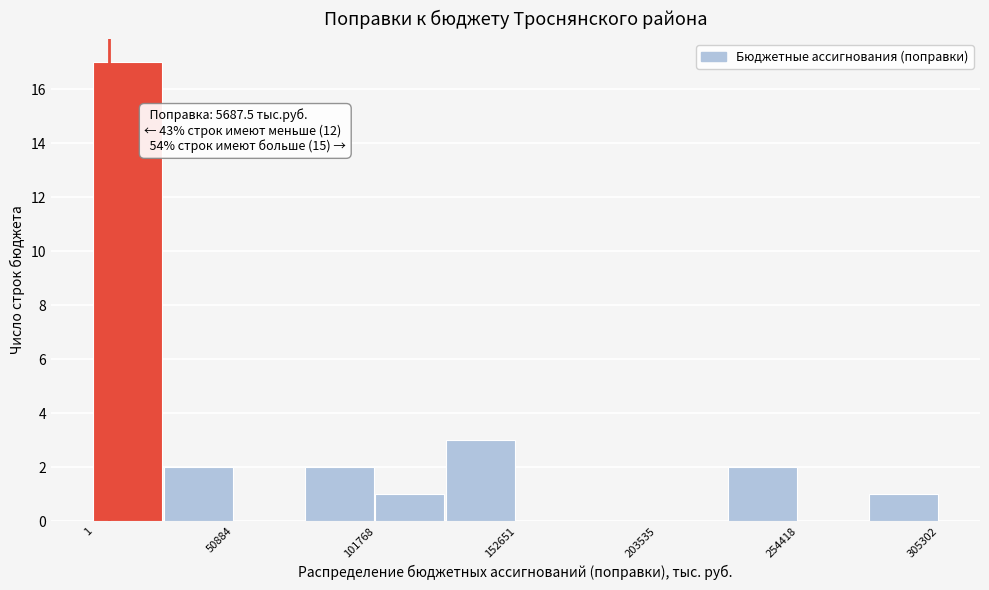

Read against the x-axis, roughly where is the centre of the tallest bar?

10000